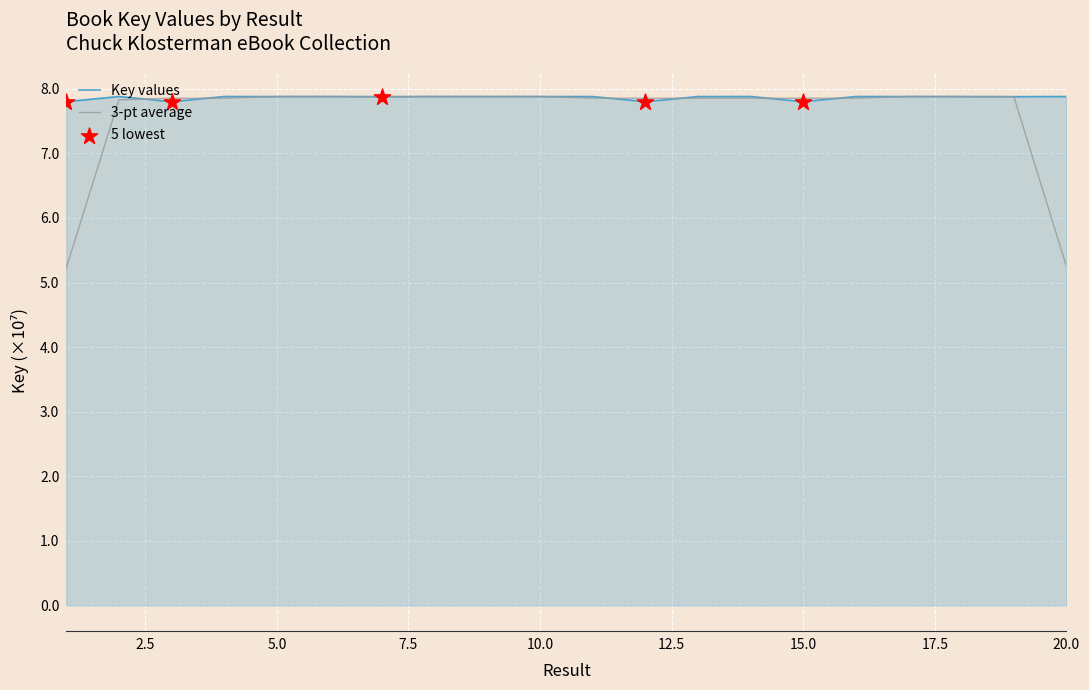

Is this an area chart (filled region under the line)?

Yes